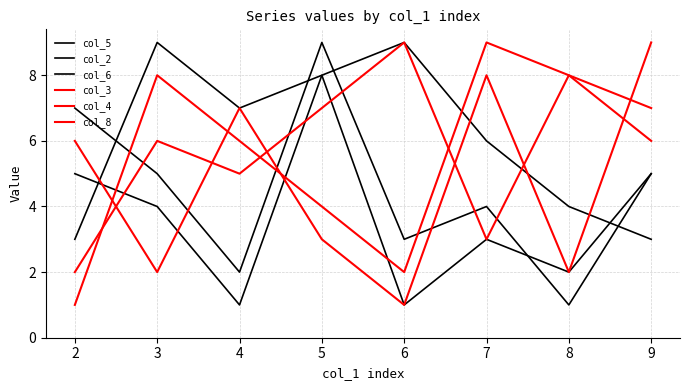

What is the highest value of the col_4 series?

9